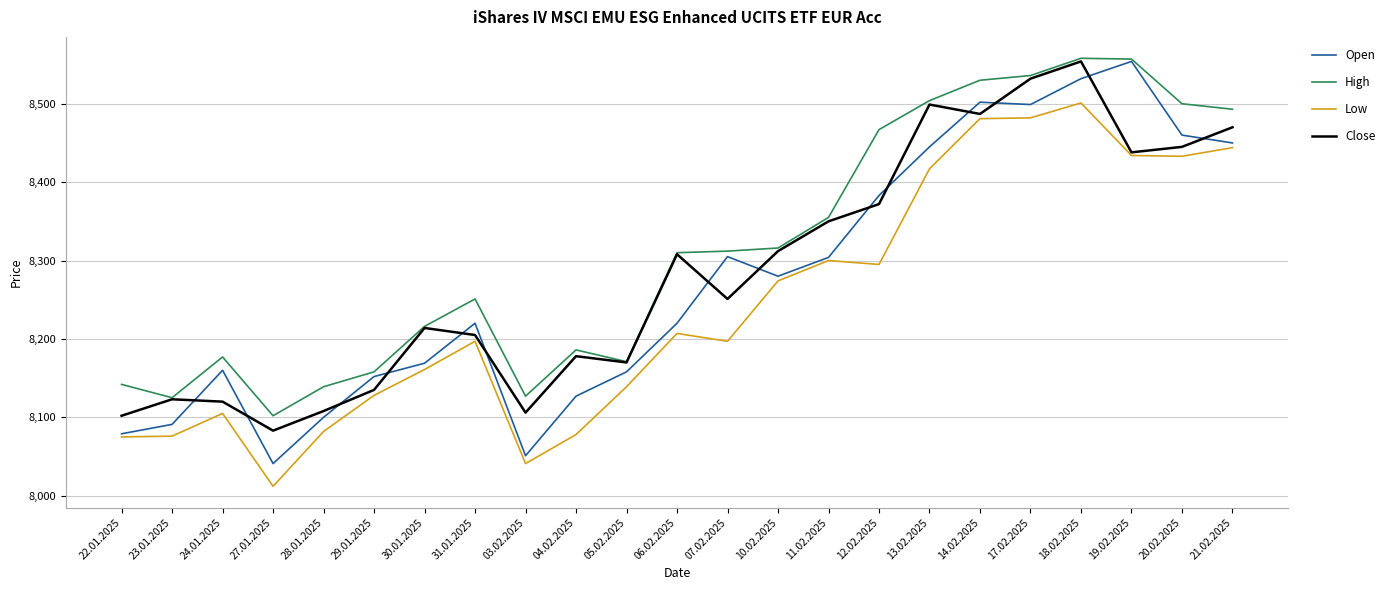

The value of Close at 21.02.2025 is 8470. True or false?

True